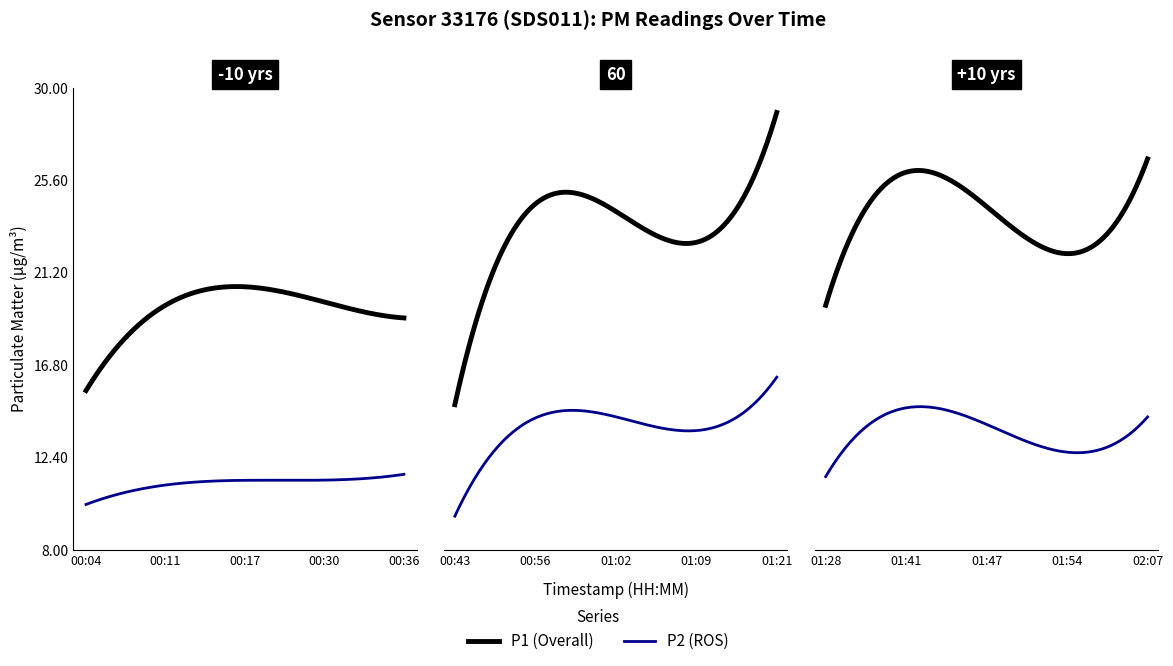

Reading right to left, transcribe all the data shown in this chart.

P1: 02:07=25.8	02:00=23.6	01:54=25.1	01:47=18.6	01:41=27.8	01:34=26.9	01:28=18.6	01:21=28.2	01:15=25.5	01:09=20.2	01:02=24.8	00:56=25.6	00:49=22.4	00:43=14.9	00:36=19.3	00:30=18.8	00:23=20.9	00:17=20.9	00:11=18.4	00:04=15.8
P2: 02:07=13.9	02:00=13.3	01:54=14.0	01:47=11.7	01:41=15.1	01:34=15.6	01:28=10.9	01:21=15.8	01:15=15.3	01:09=12.1	01:02=14.9	00:56=14.8	00:49=13.2	00:43=9.6	00:36=11.7	00:30=11.2	00:23=11.2	00:17=11.7	00:11=10.6	00:04=10.3